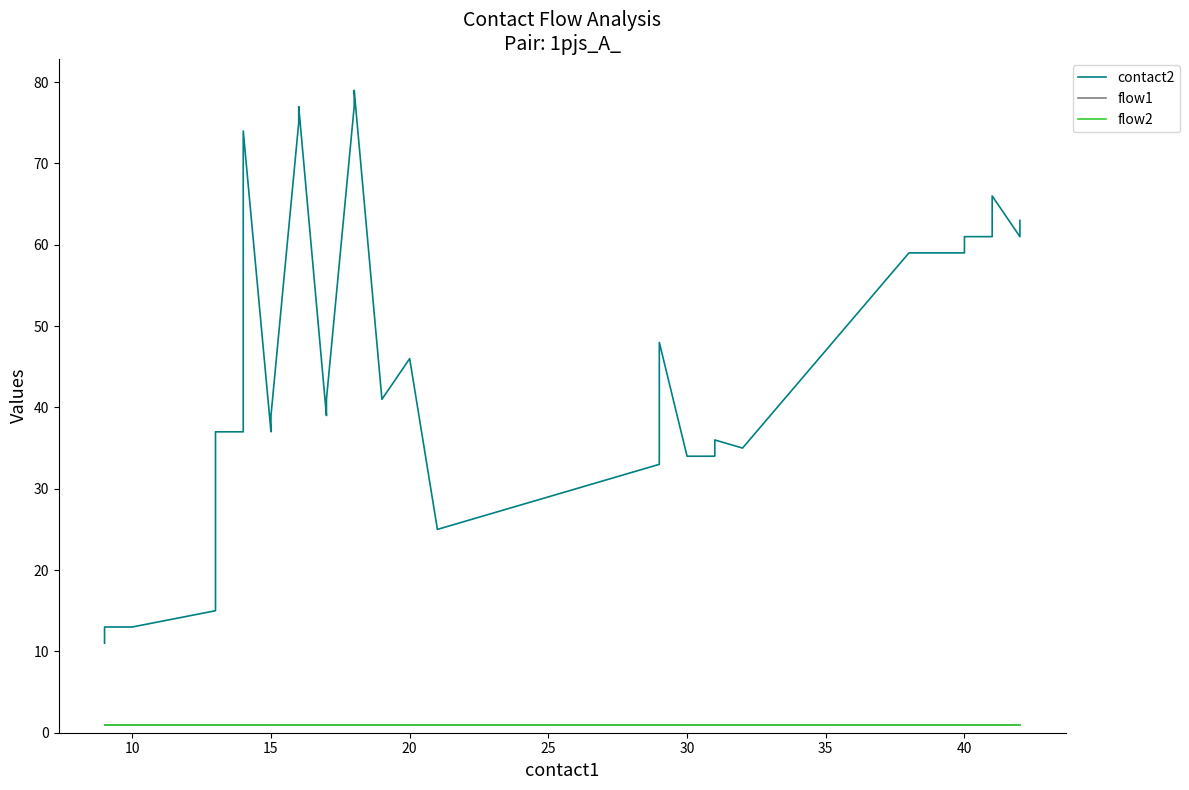

Which series has the largest total across all categories?

contact2